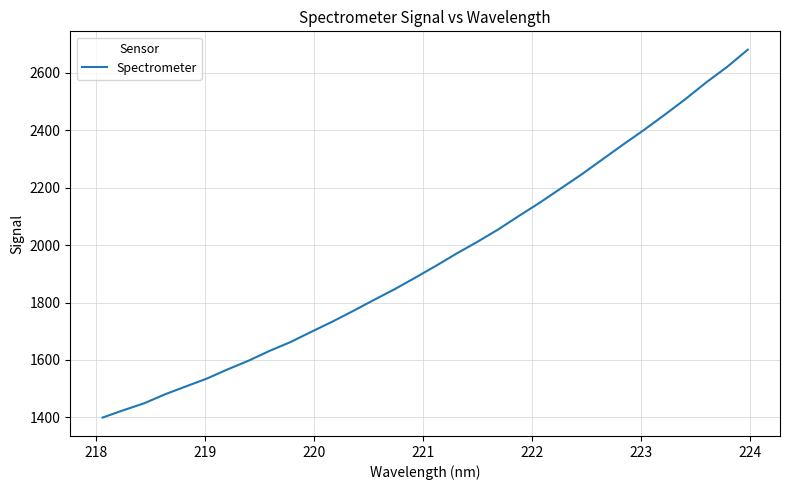

What is the greatest value displayed?

2679.8